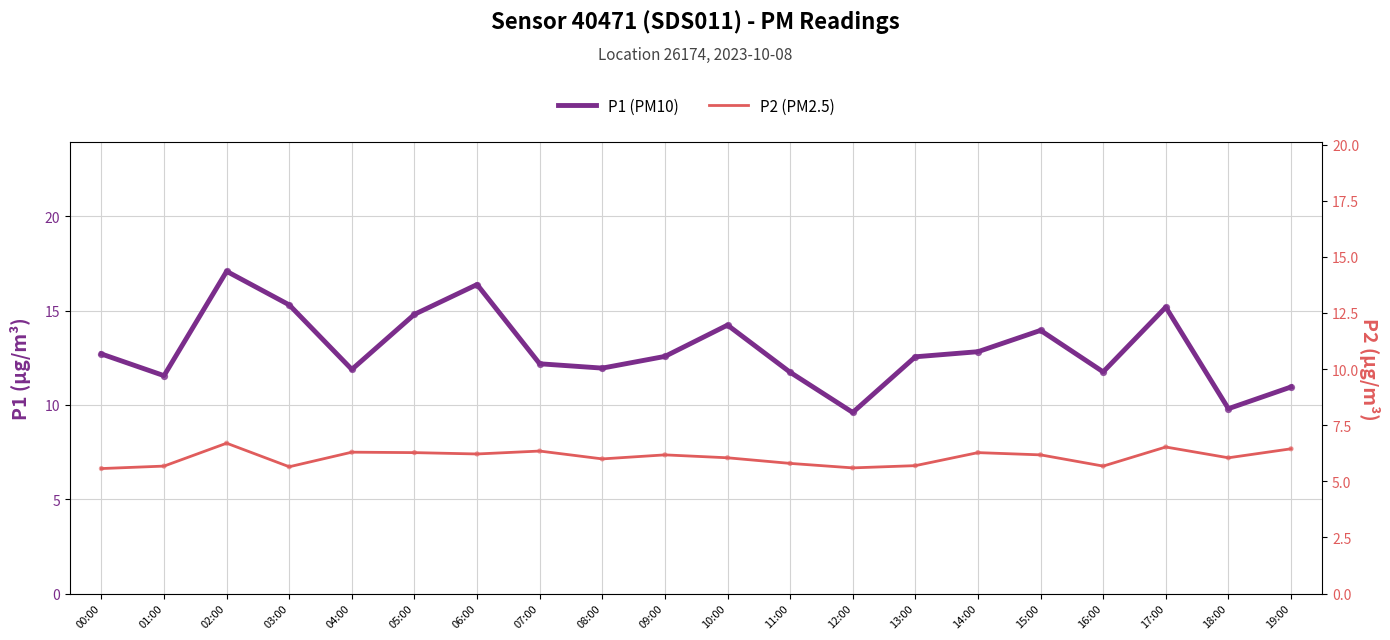

Which series has the largest Y range (max minus min)?

P1 (PM10)